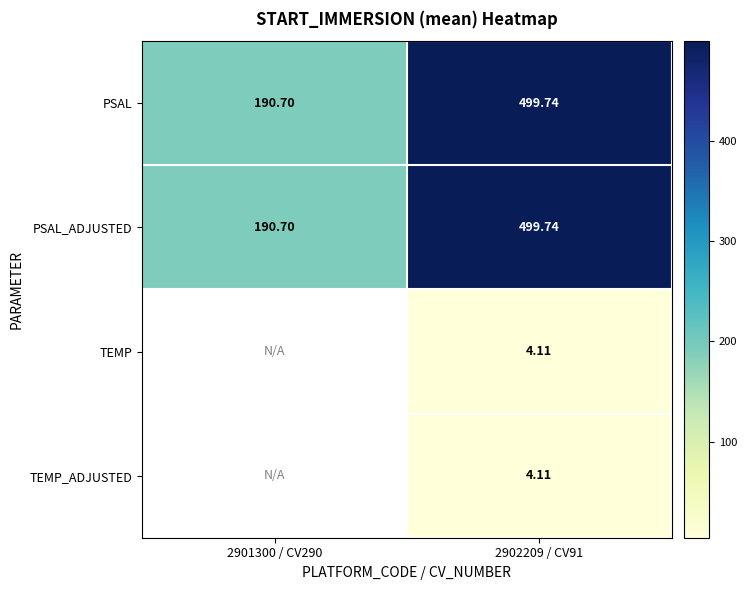

Which series has the largest total across all categories?

PSAL